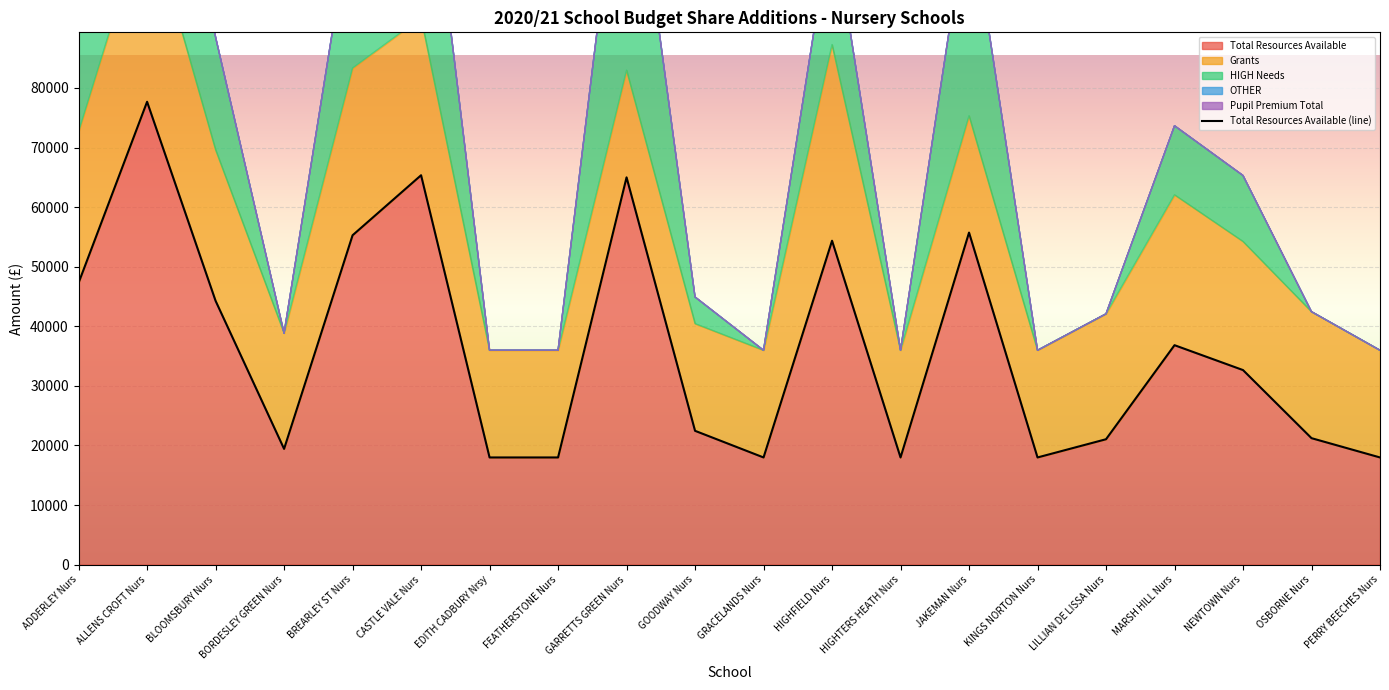

True or false: Total Resources Available and OTHER intersect in this chart.

False